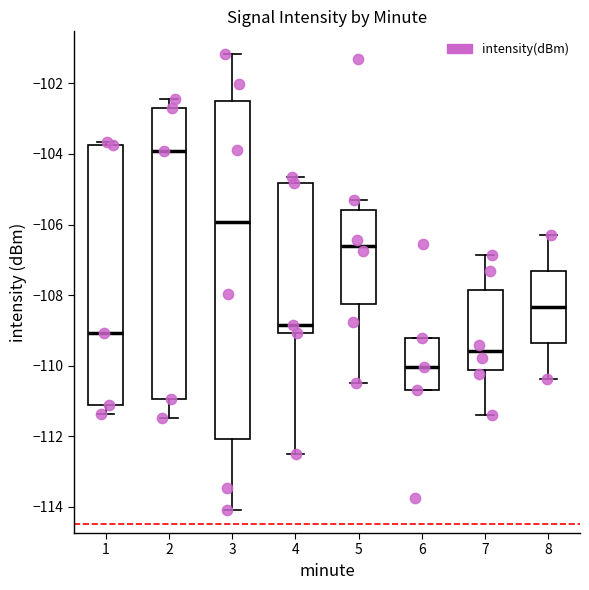

Comparing the boxes themselves (not the whiskers), which one is the tallest?

3